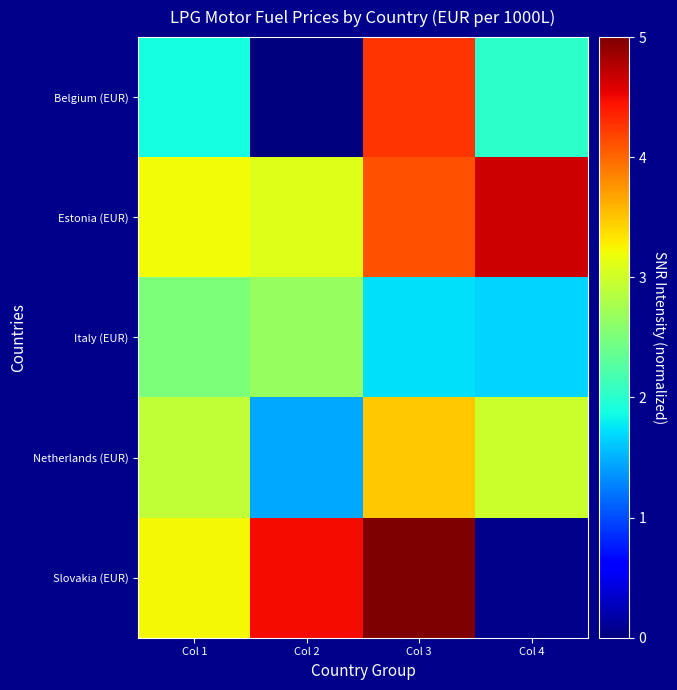

Where does the Belgium (EUR) series first go above 2?

Col 3